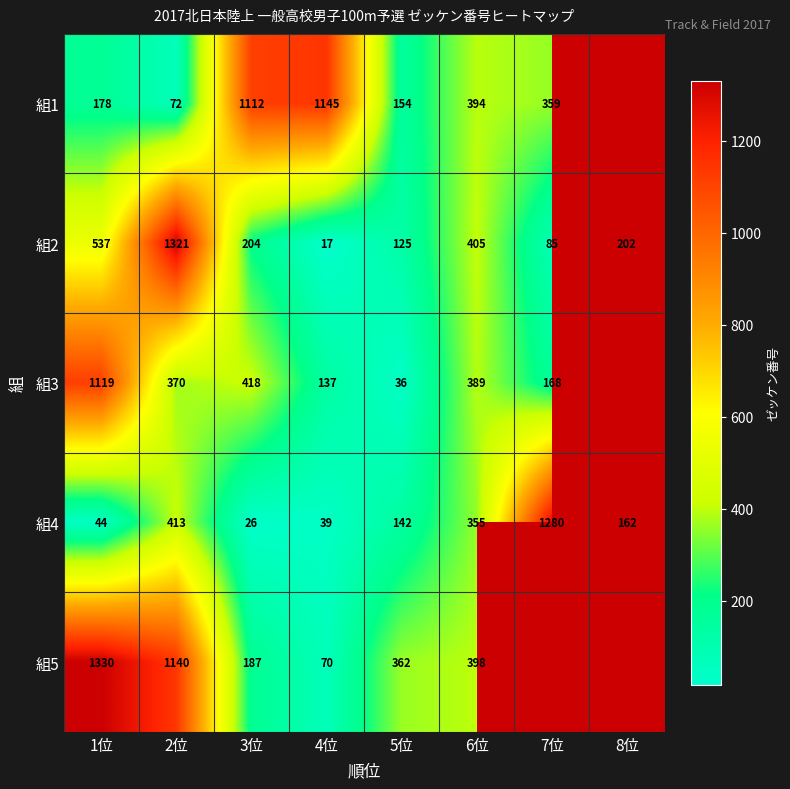

What is the spread (max minus min) of values at 7位?

1195.0